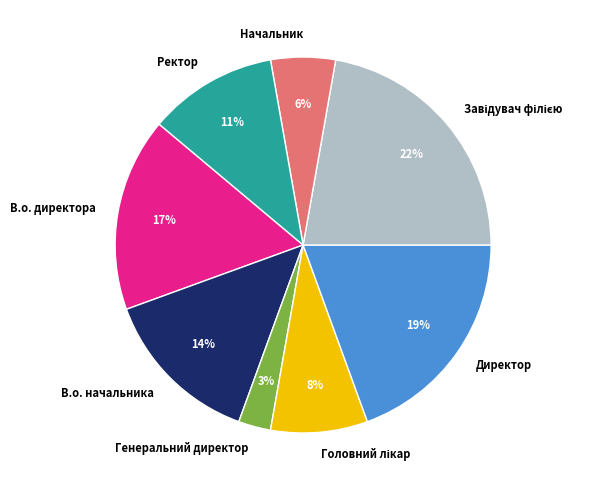

Approximately how many times larger is the value at В.о. директора compared to В.о. начальника?

1.2